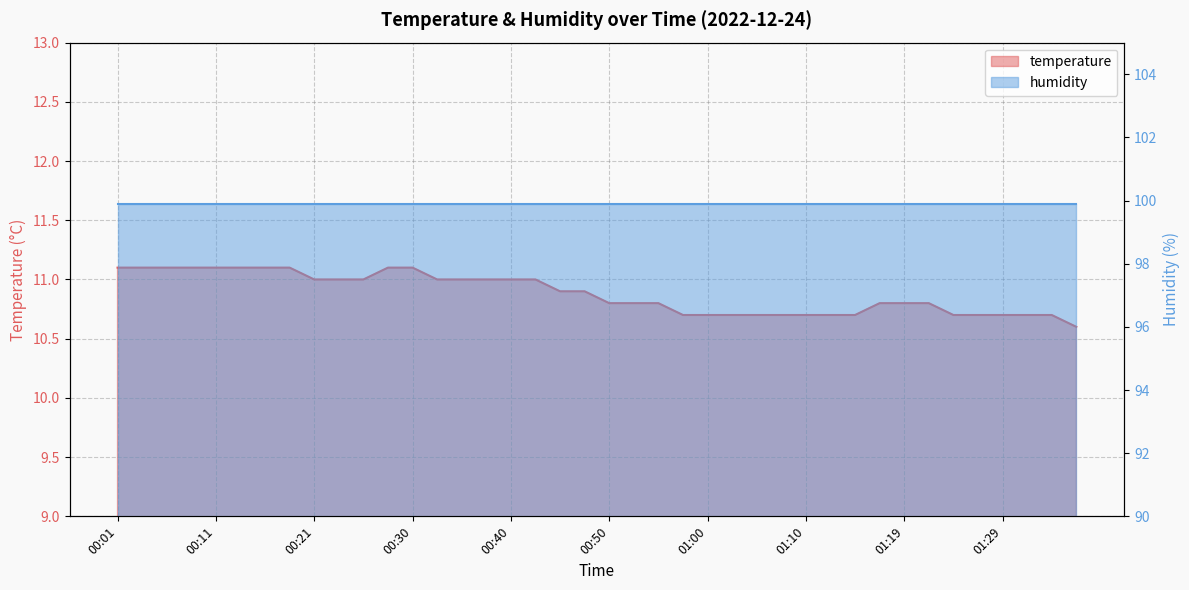

What is the maximum value shown in the chart?

11.1